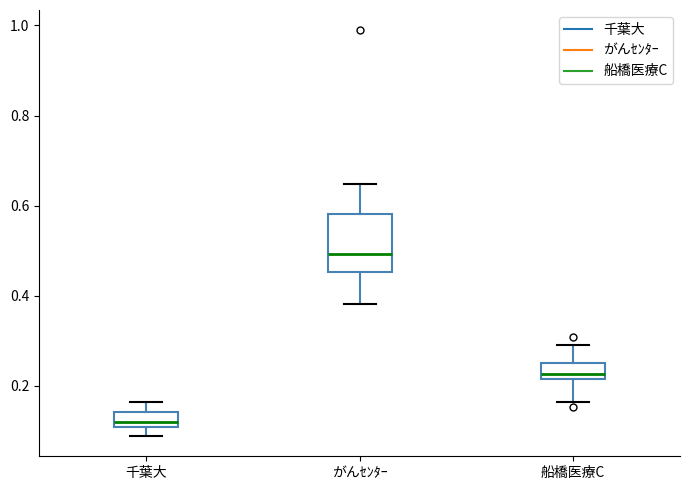

Reading left to right, transcribe this box plot: for each box, give where its median line is, the range the box spans, and where its two whiskers end, as read against the y-axis. The values are not printed on the chart, so give them approximately, as read against the axis.

千葉大: median 0.12, box 0.10 to 0.14, whiskers 0.08 to 0.16
がんｾﾝﾀｰ: median 0.50, box 0.46 to 0.58, whiskers 0.38 to 0.64
船橋医療C: median 0.22 (just above the box's lower edge), box 0.22 to 0.26, whiskers 0.16 to 0.30